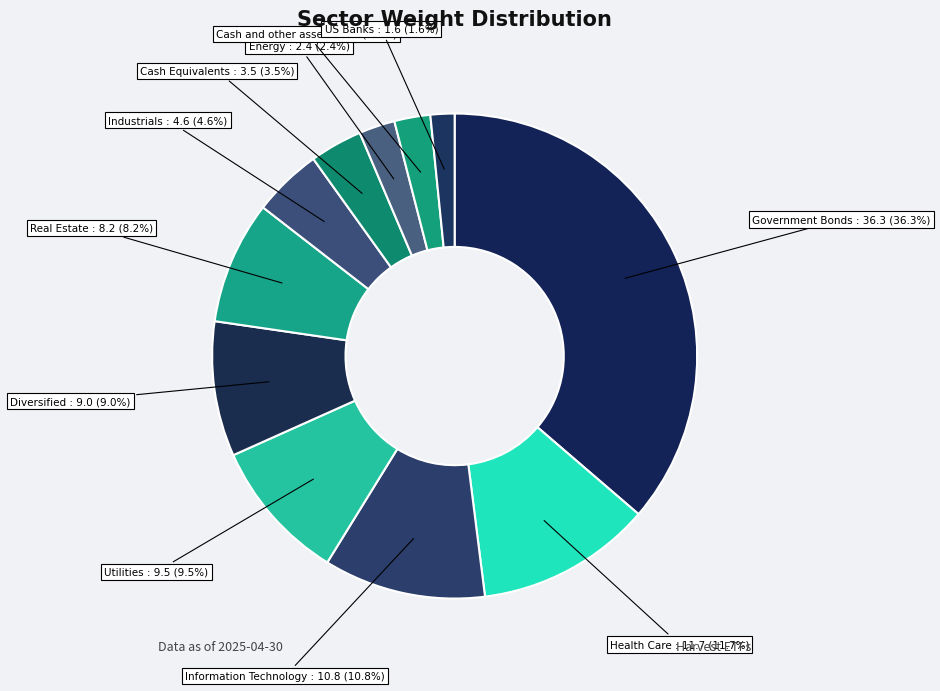

True or false: Cash and other assets accounts for 2% of the total.

True